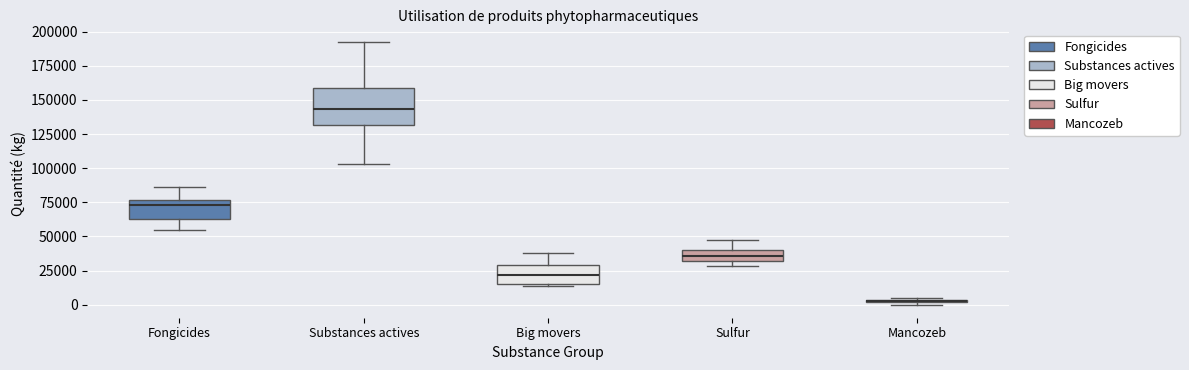

Where does the median line of the box for Big movers sit on the y-axis? The values are not printed on the chart, so give them approximately, as read against the axis.

20000